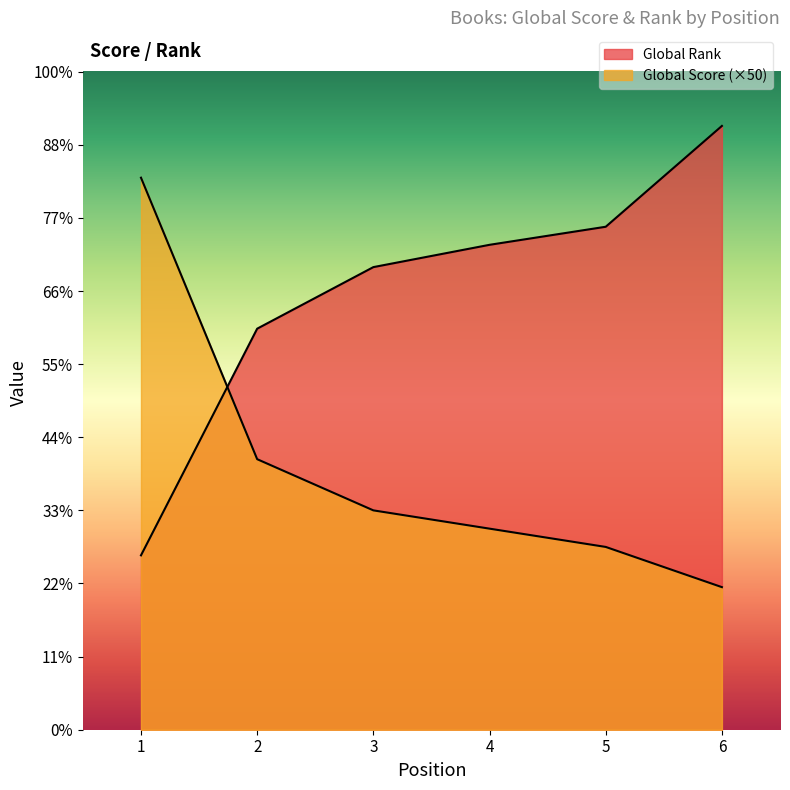

What is the average value of the Global Score series?

3575